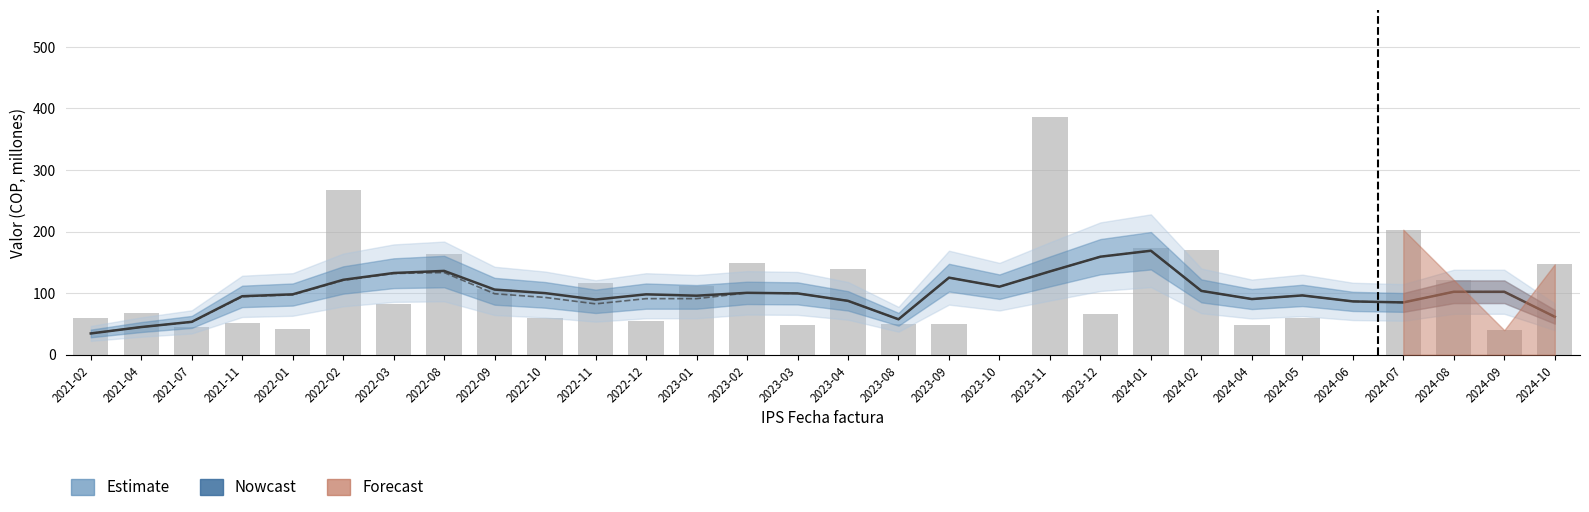

Are the bars grouped side by side (vs. stacked)?

No